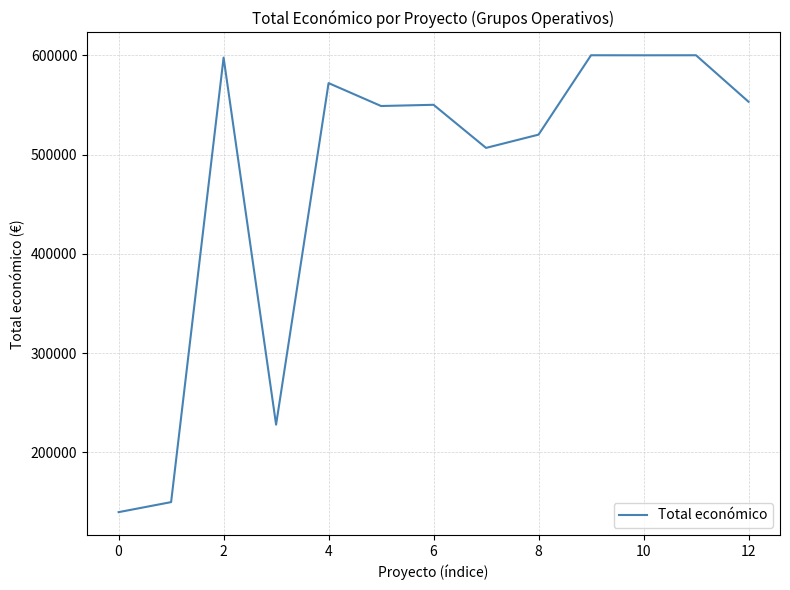

What is the average value?

474343